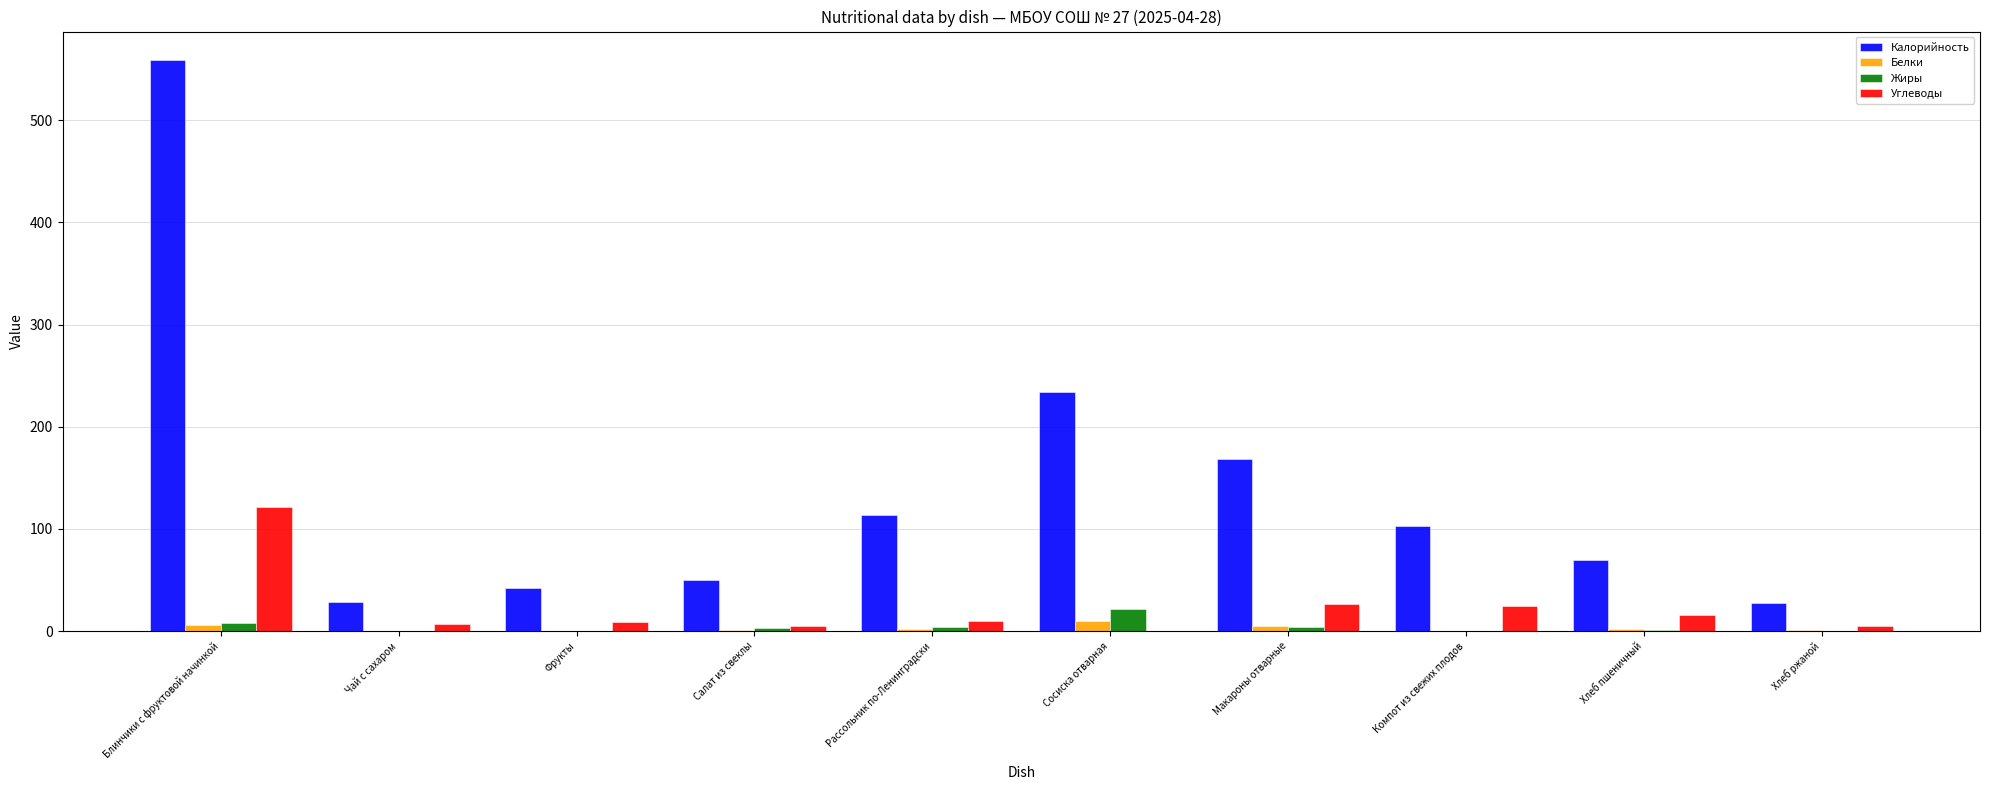

Which series has the widest spread of values?

Калорийность